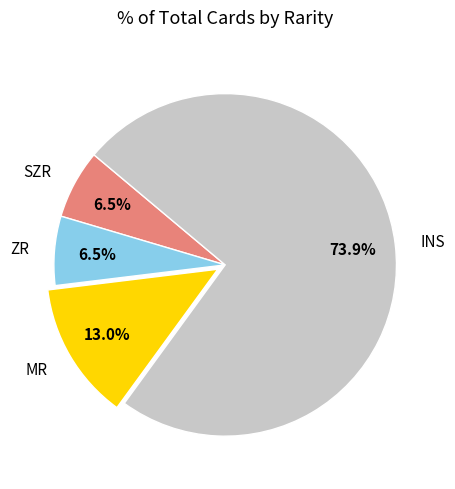

Which has a higher value, SZR or MR?

MR